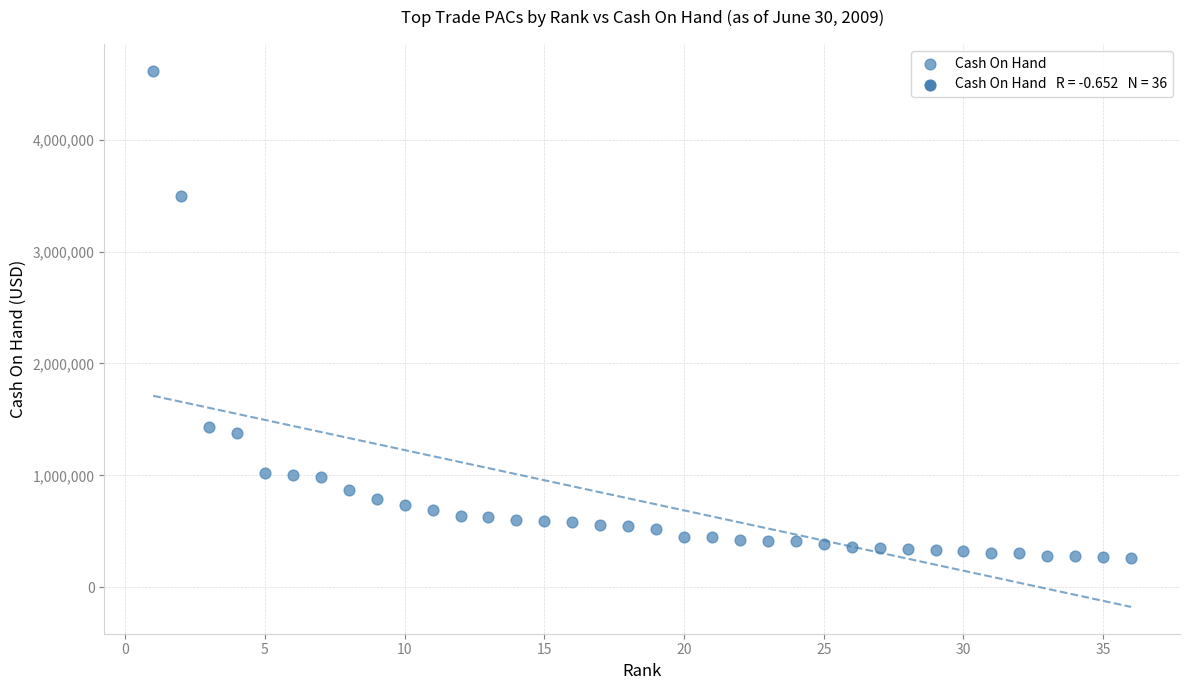

What is the range of Y values (max minus min)?

4347636.5